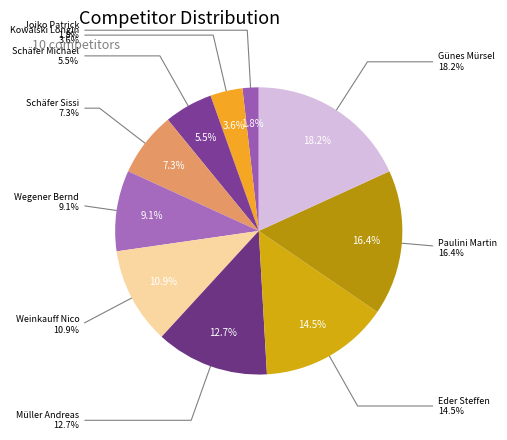

Between Wegener Bernd and Schäfer Michael, which is larger?

Wegener Bernd